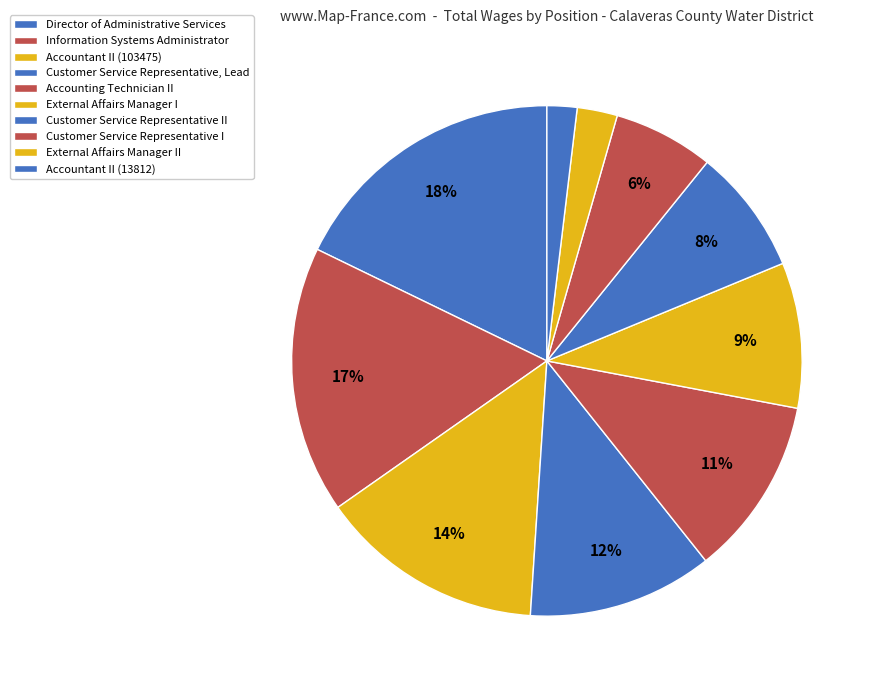

What is the ratio of the value at External Affairs Manager II to the value at Accounting Technician II?

0.2